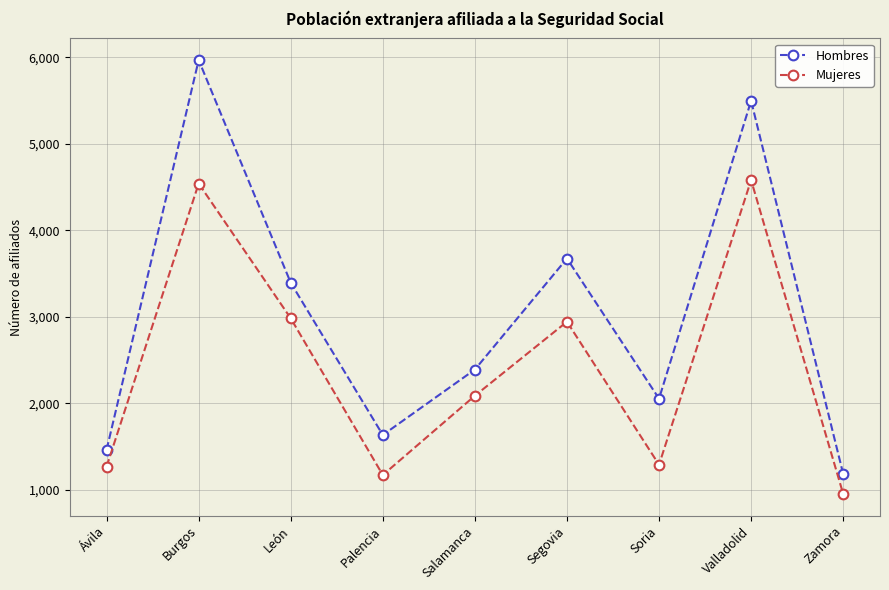

The value of Mujeres at Ávila is 1267. True or false?

True